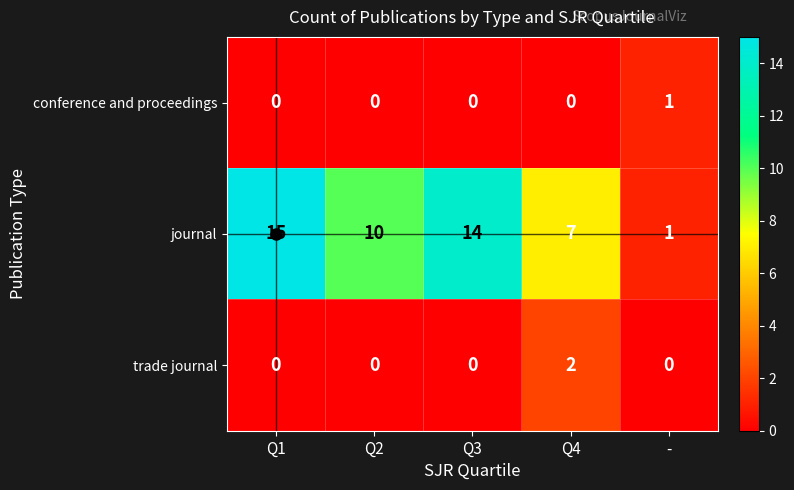

What is the difference between the highest and lowest values at -?

1